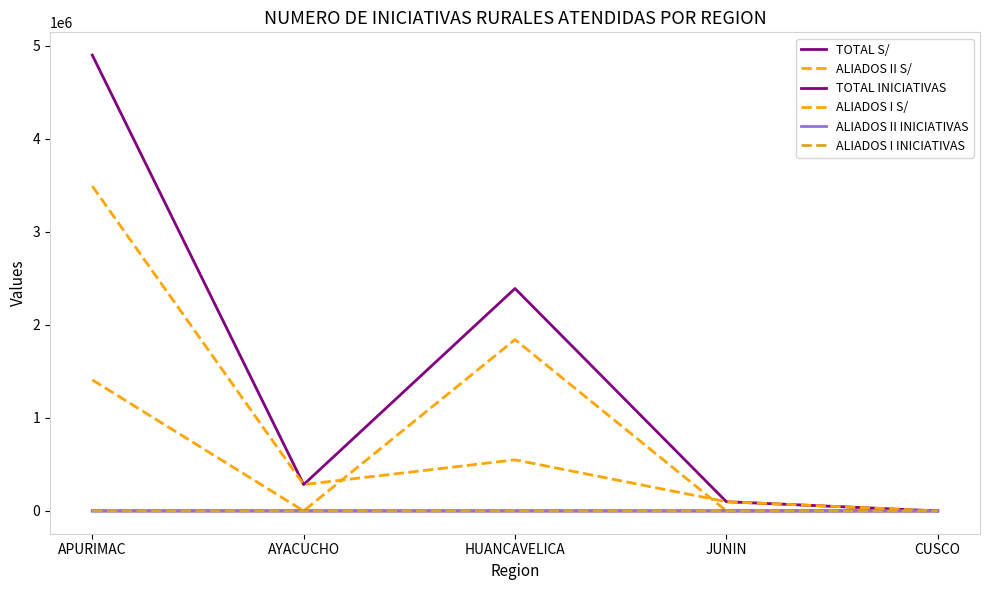

True or false: ALIADOS I S/ has a value of 45982 at JUNIN.

False